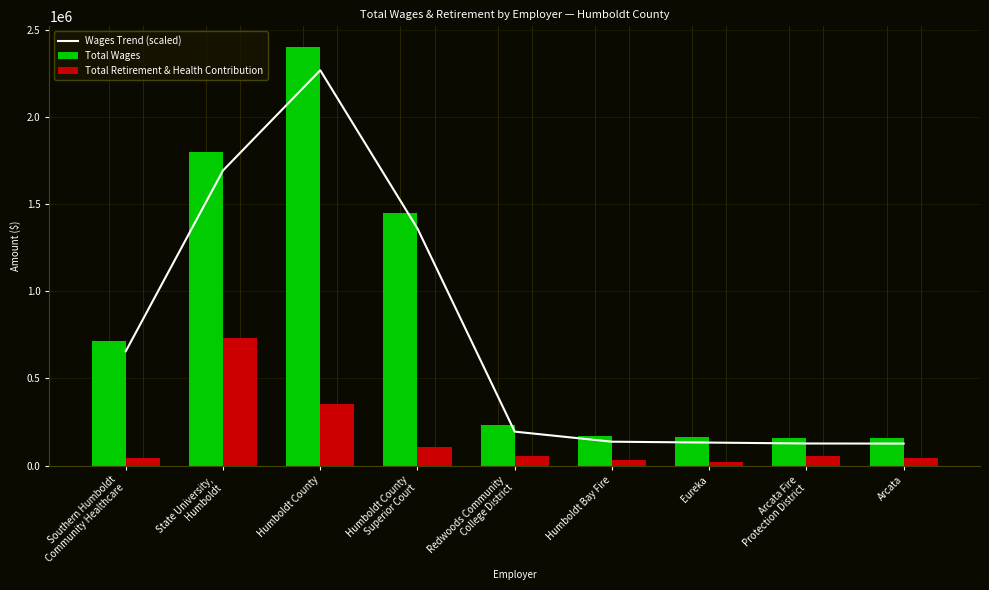

What is the spread (max minus min) of values at Humboldt Bay Fire?

137349.0